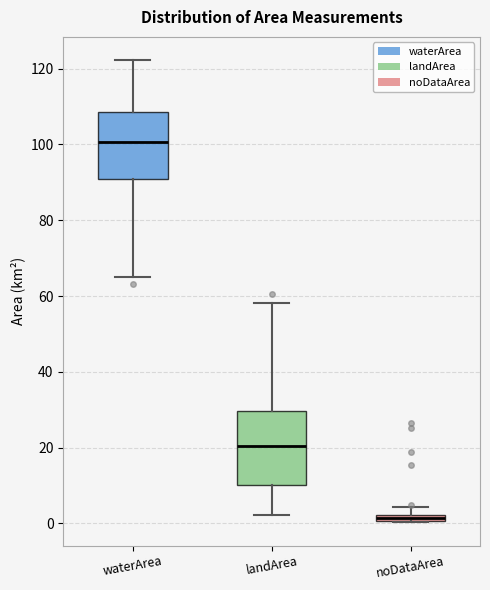

Where does the median line of the box for waterArea sit on the y-axis? The values are not printed on the chart, so give them approximately, as read against the axis.

100